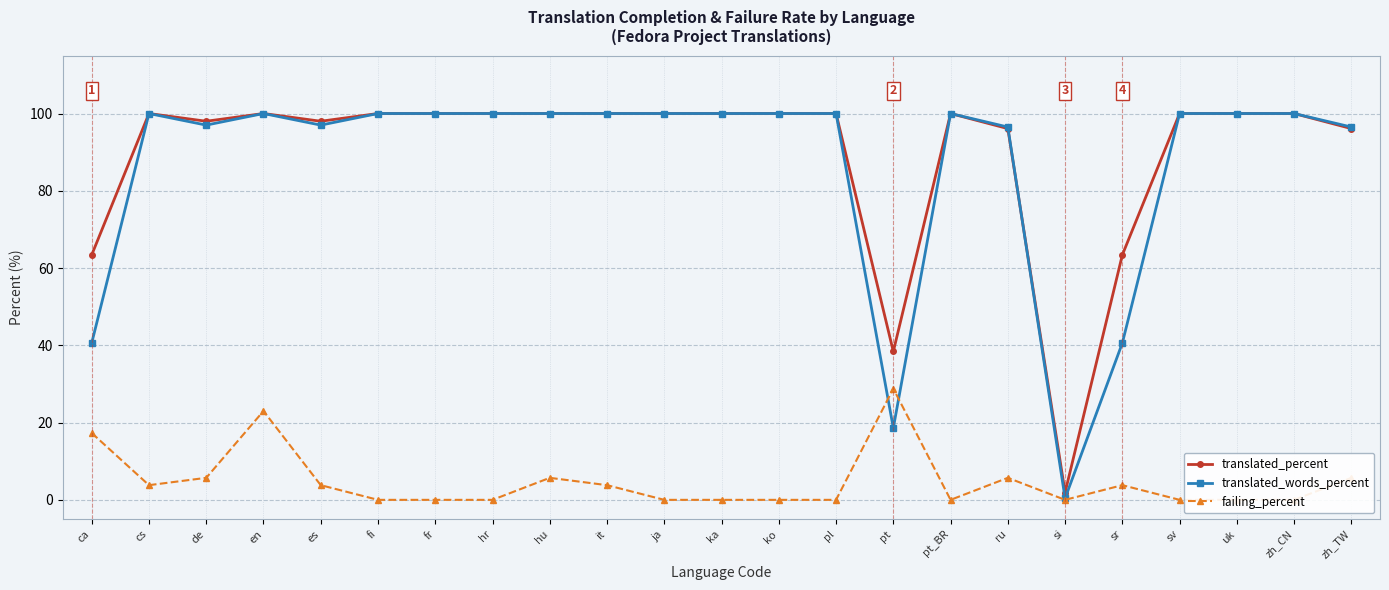

Which series has the widest spread of values?

translated_words_percent